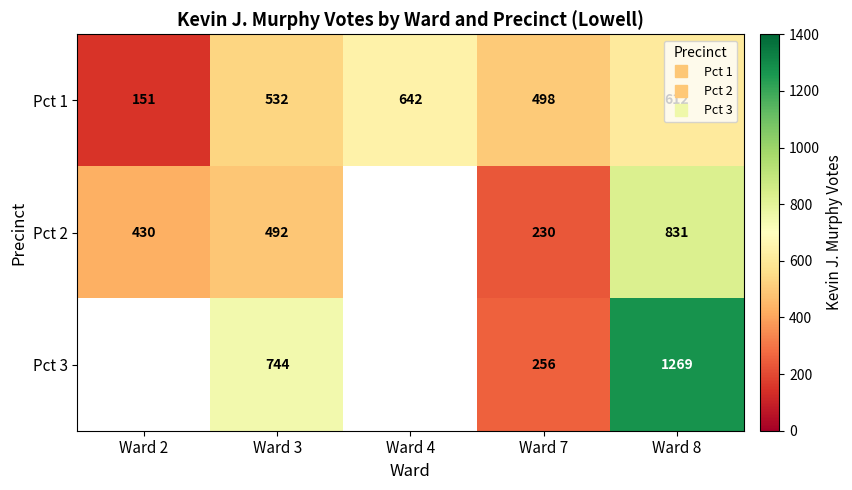

At which label is Pct 3 closest to 634?

Ward 3